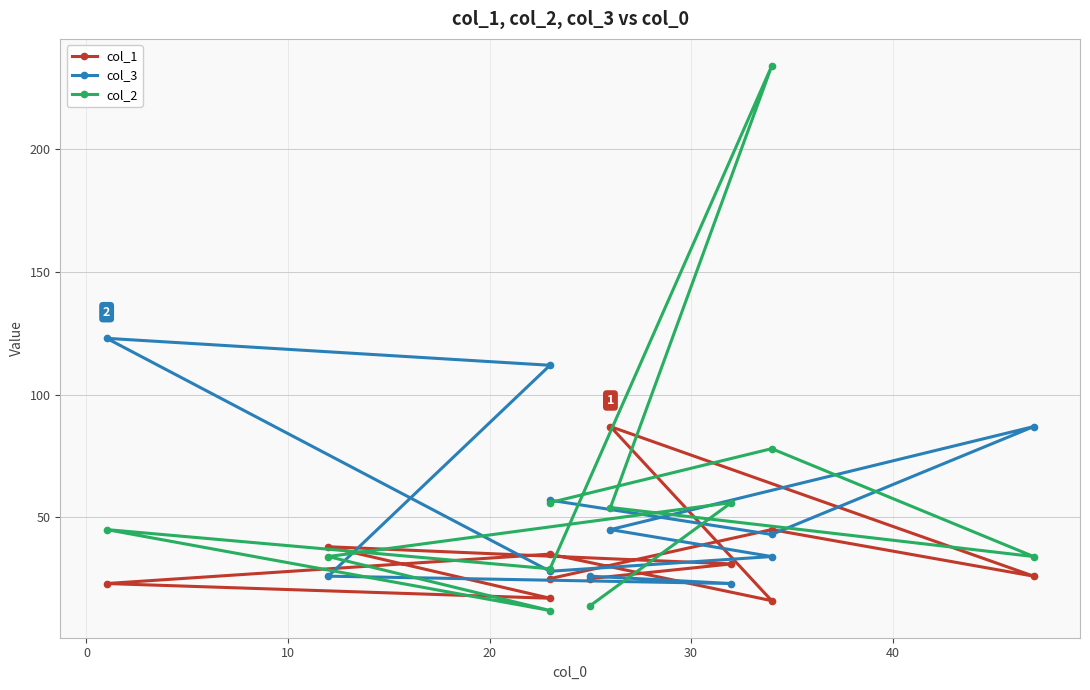

The col_2 series shows 88 at −10. True or false?

False